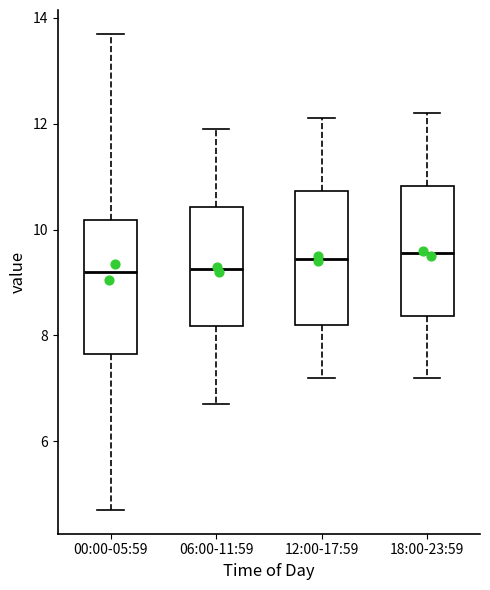

Where does the median line of the box for 12:00-17:59 sit on the y-axis? The values are not printed on the chart, so give them approximately, as read against the axis.

9.4